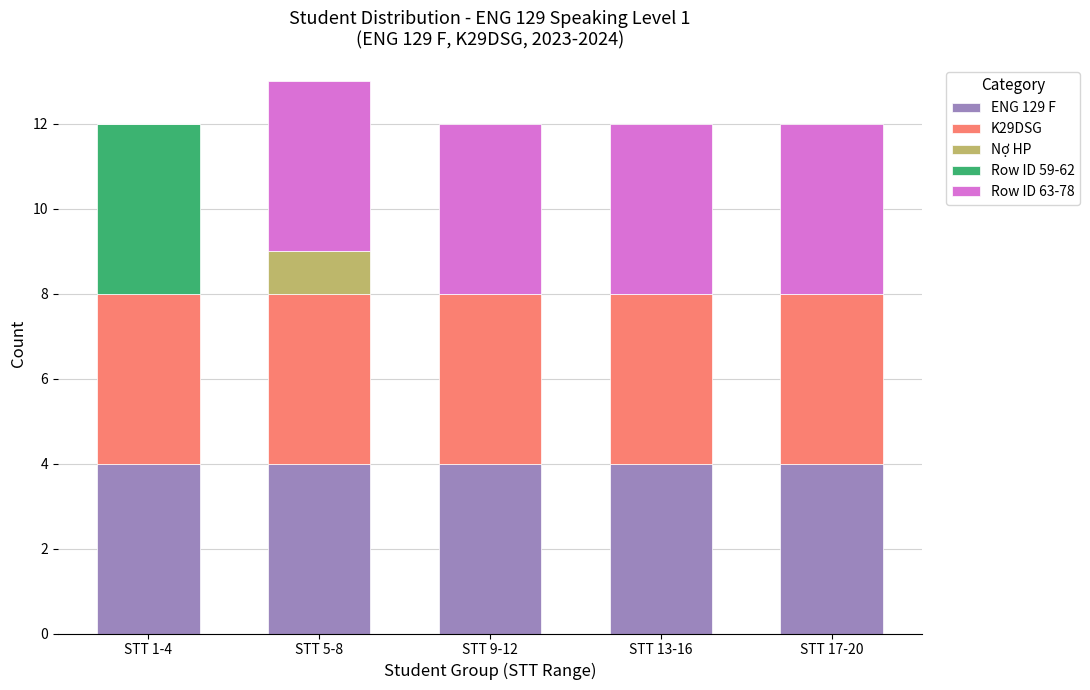

What is the highest value of the ENG 129 F series?

4